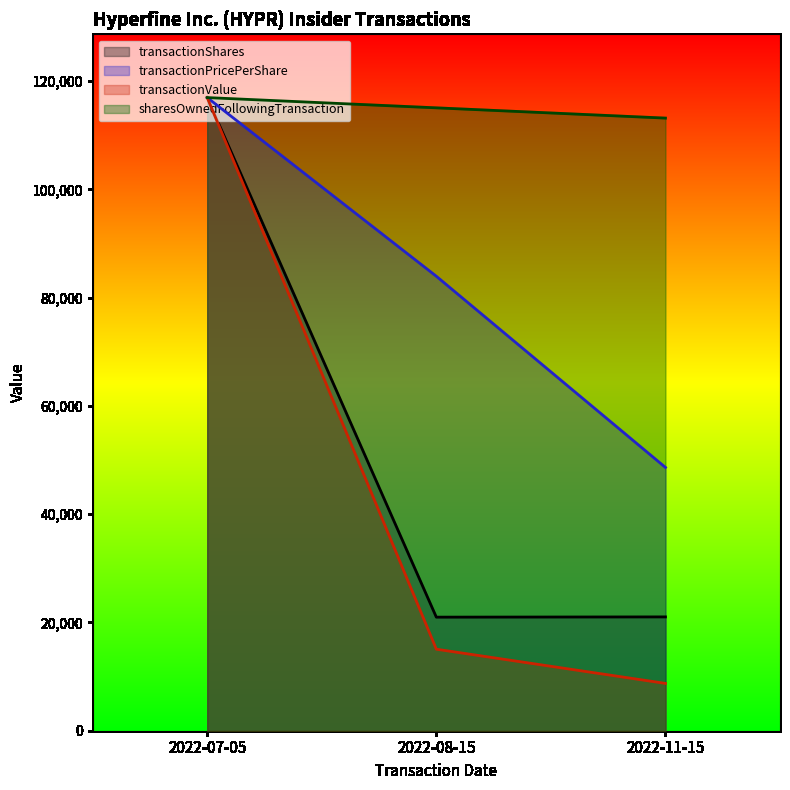

Does the chart display data point markers on the line(s)?

No